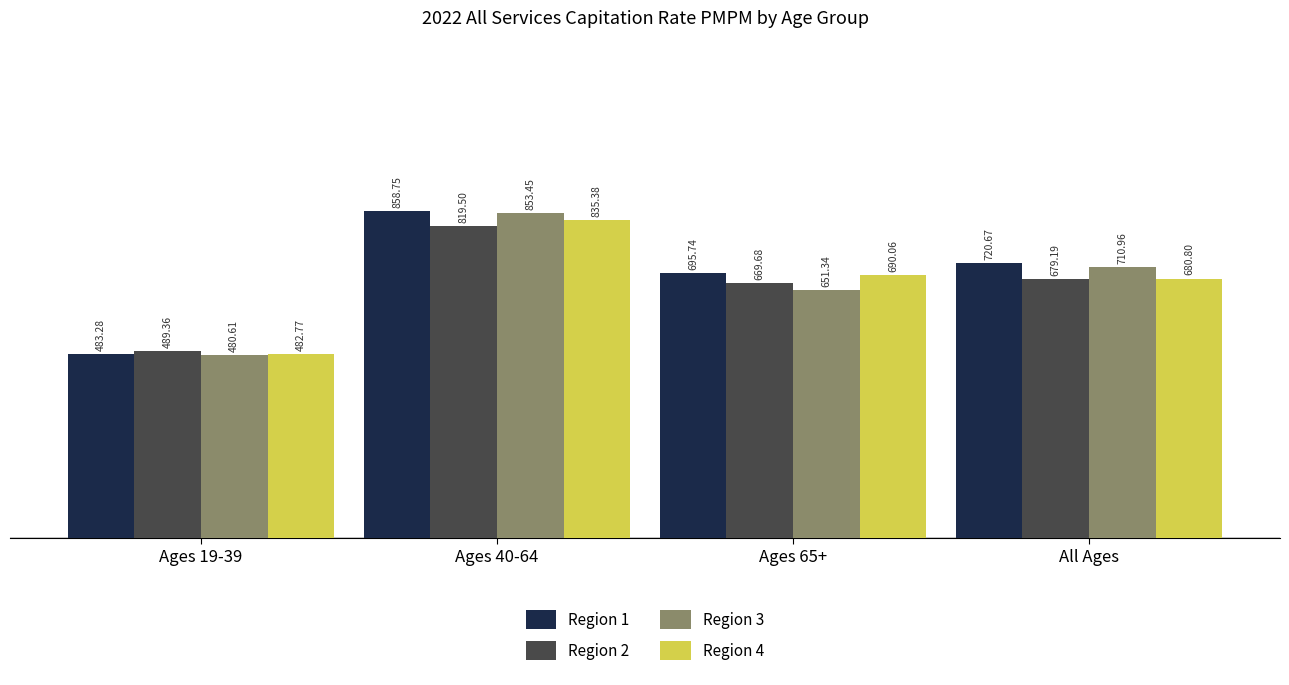

Does the chart contain stacked bars?

No